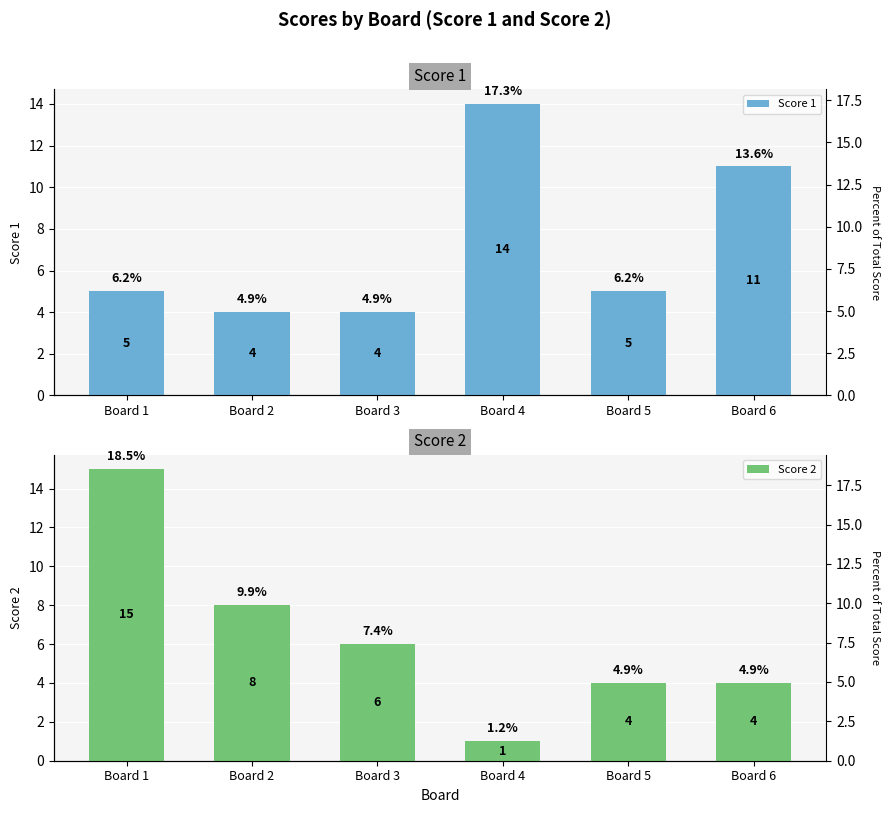

Which series has the largest total across all categories?

Score 1